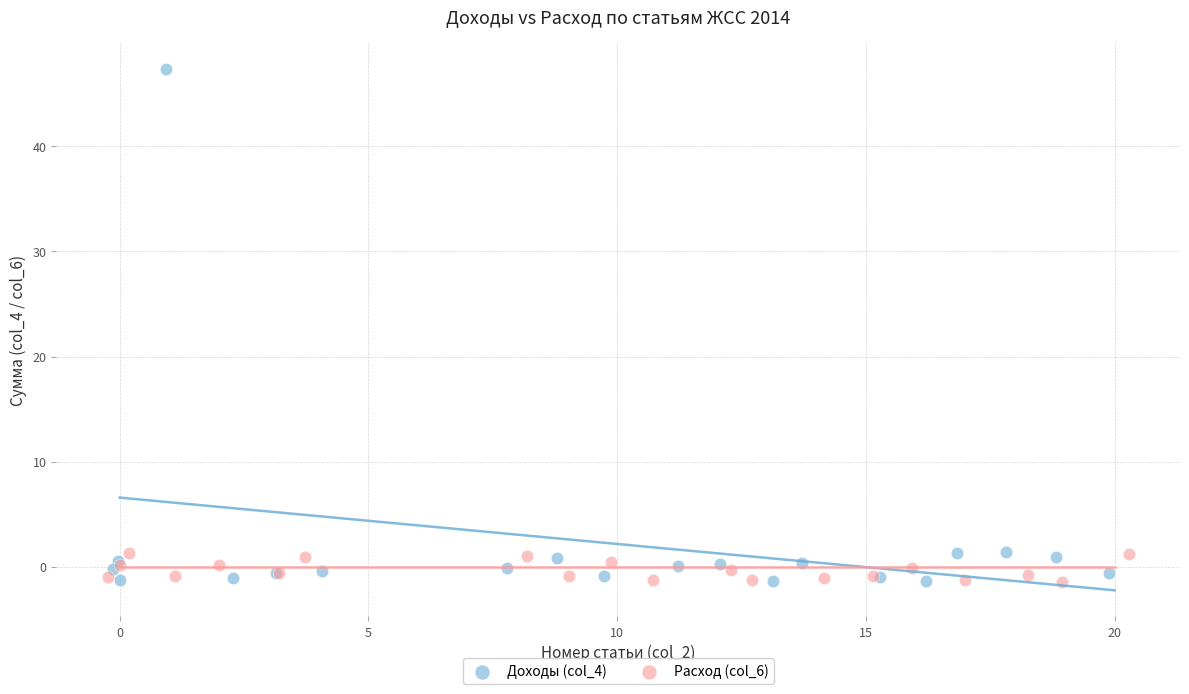

Which series contains the highest Y value?

Доходы (col_4)